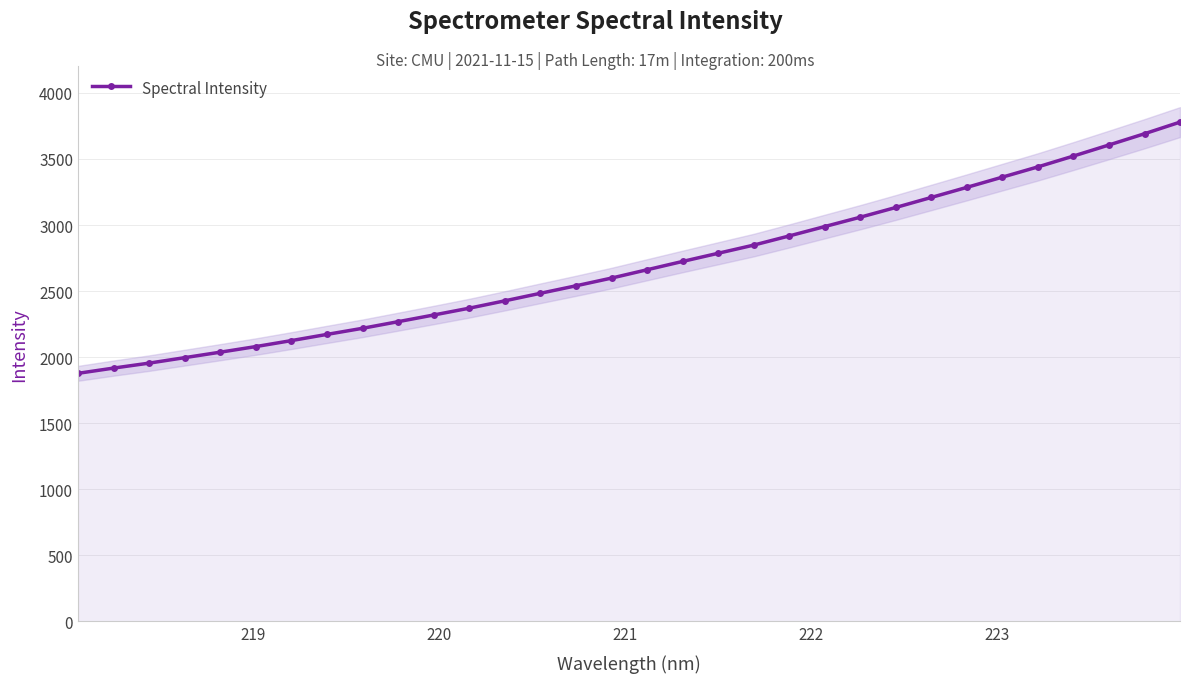

What is the minimum value for Spectral Intensity?

1877.3